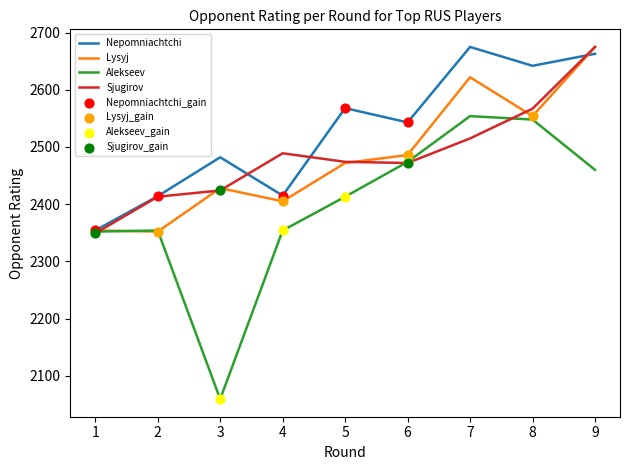

What is the difference between the highest and lowest values at 5?

155